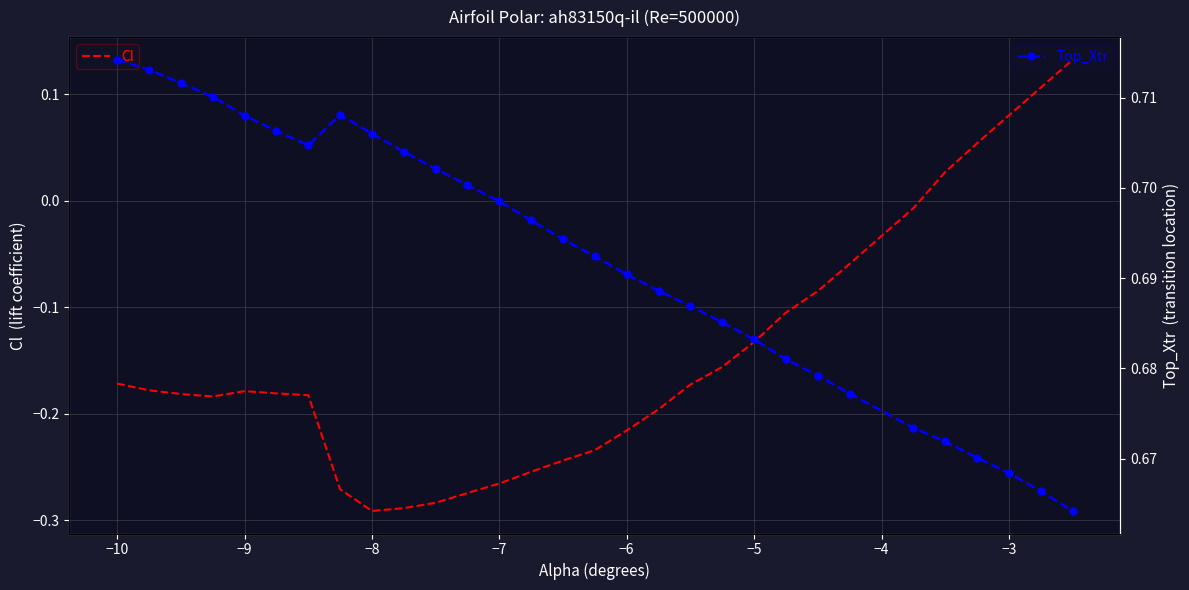

Is this an area chart (filled region under the line)?

No